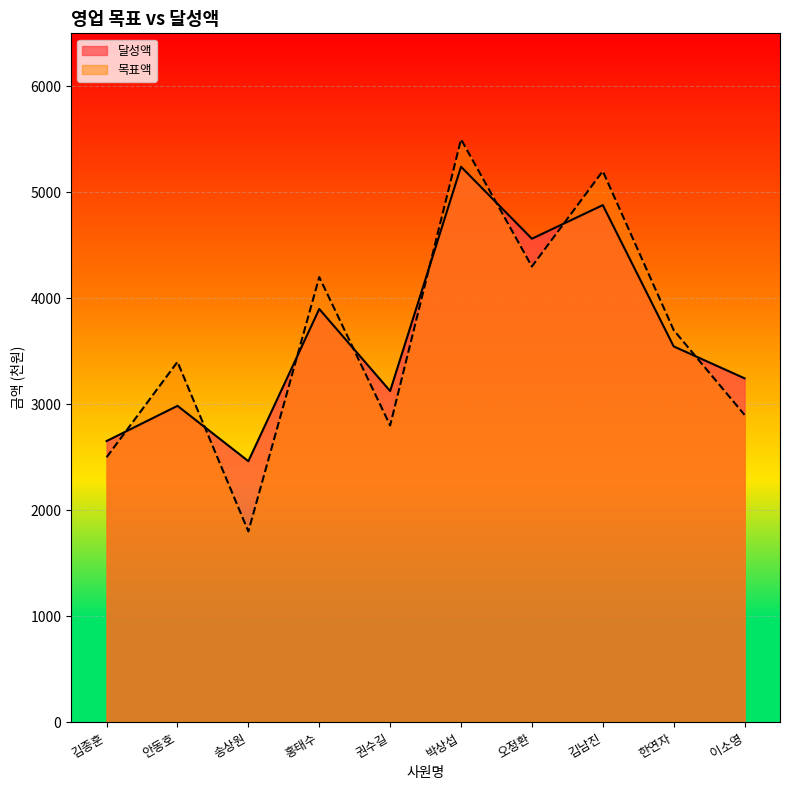

Reading left to right, what are all the values shown in this chart?

김종훈=2653	안동호=2985	송상원=2463	홍태수=3899	권수길=3125	박상섭=5241	오정환=4562	김남진=4879	한연자=3546	이소영=3245